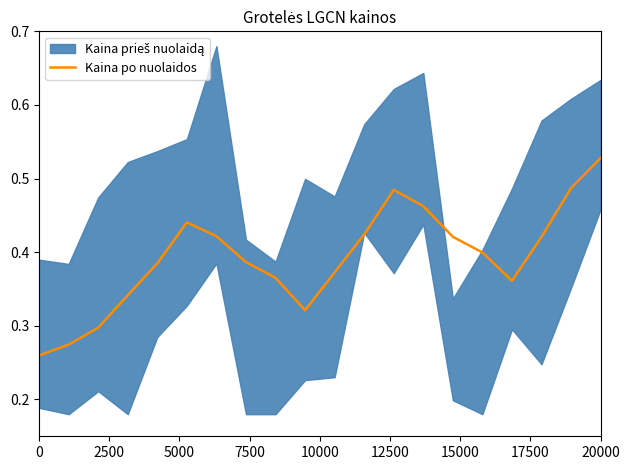

At which label does Kaina po nuolaidos reach its peak?

20000